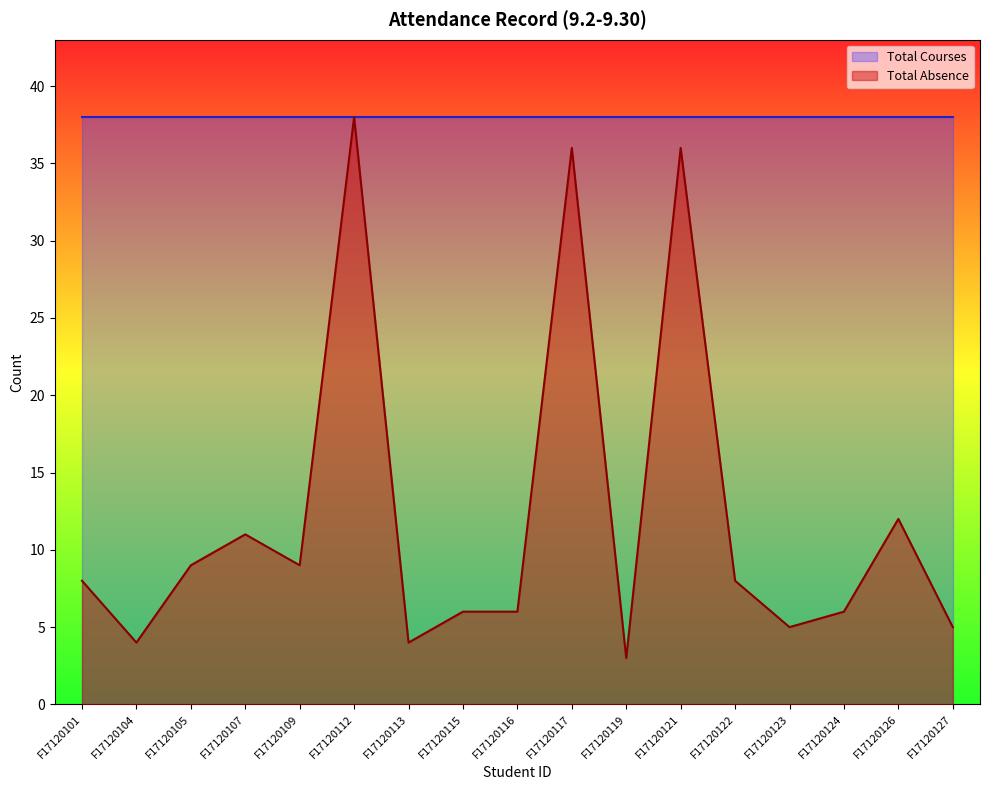

Where is the first local minimum?

F17120104